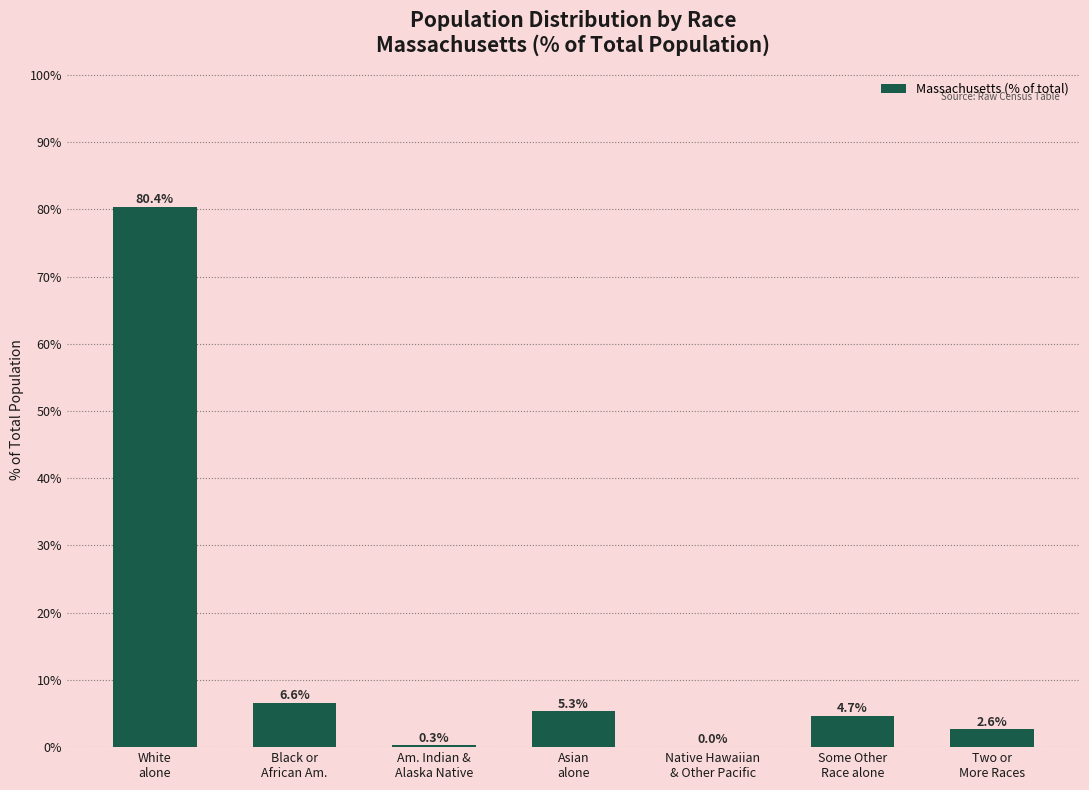

What is the change in value from White
alone to Am. Indian &
Alaska Native?

-80.1